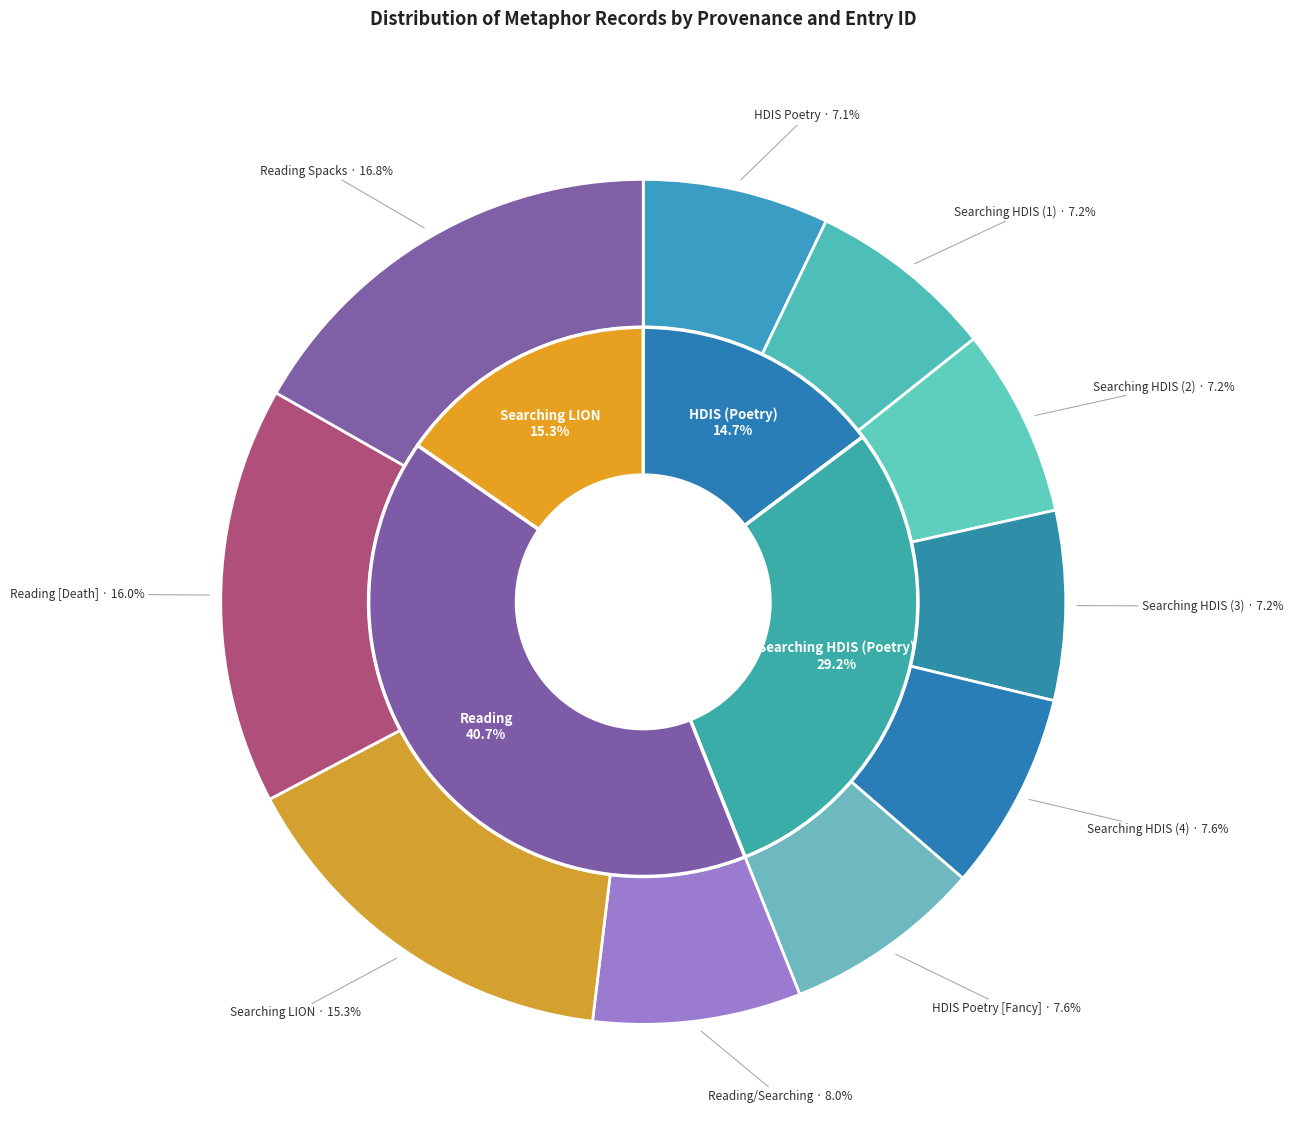

True or false: HDIS (Poetry) [Flights of Fancy] accounts for 1% of the total.

False